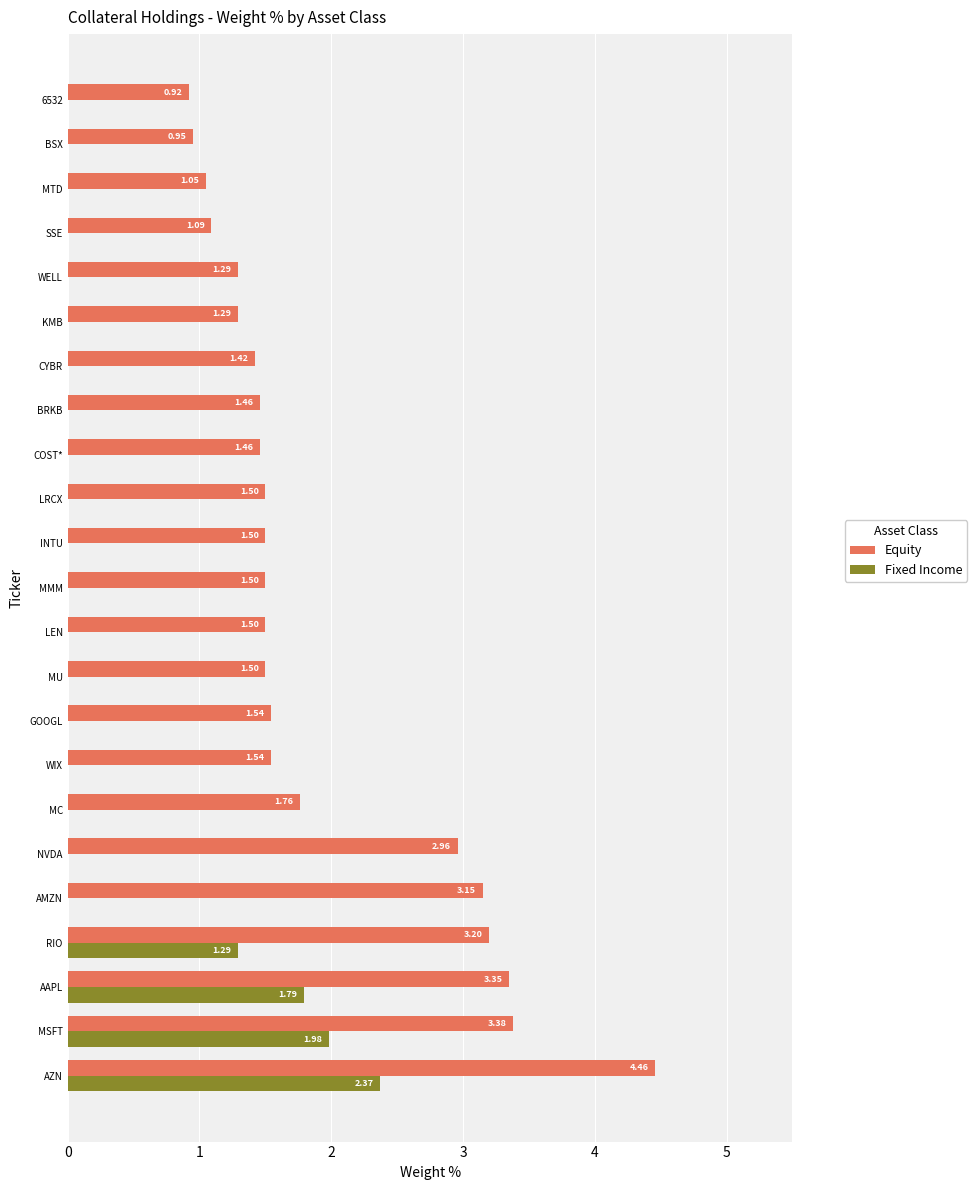

Between WIX and LEN, which series saw the biggest shift?

Equity